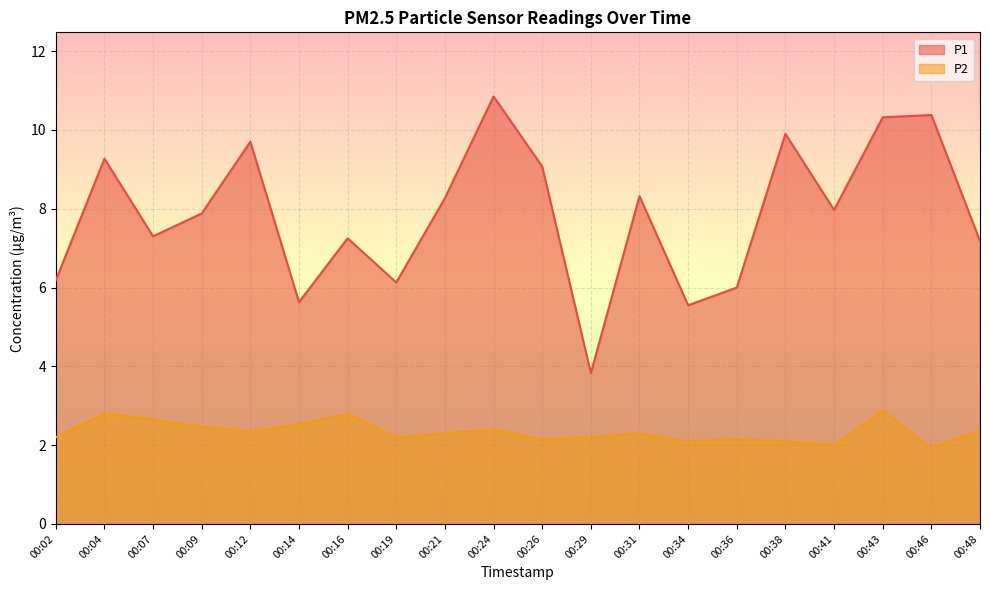

True or false: P1 has a value of 6.2 at 00:02.

True